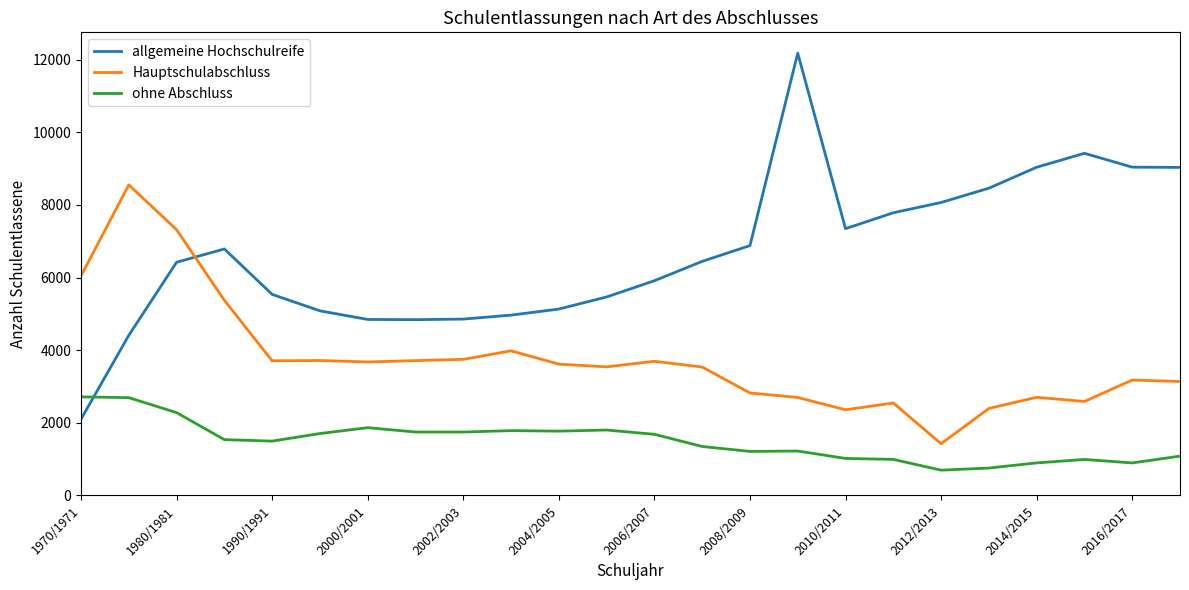

List the series in order of their peak value, highest first.

allgemeine Hochschulreife, Hauptschulabschluss, ohne Abschluss